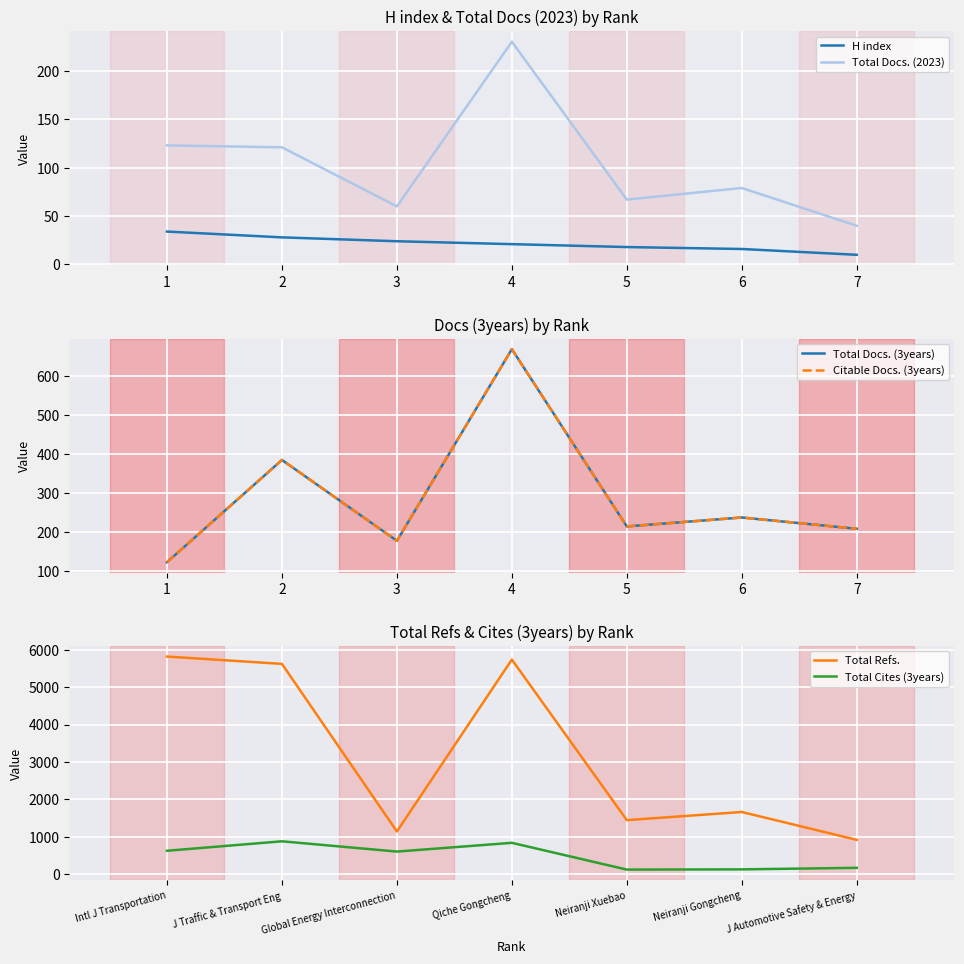

True or false: Total Docs. (3years) has more than 0 points higher than both neighbors.

True